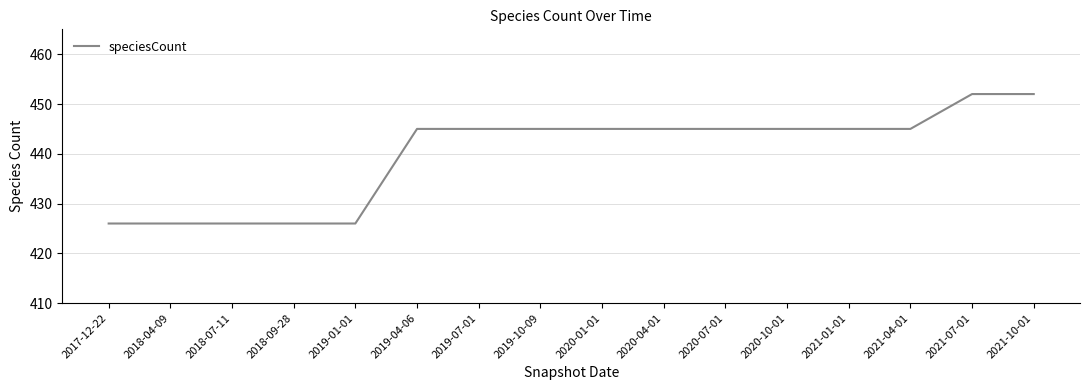

Is it true that the value at 2020-04-01 is 445?

True